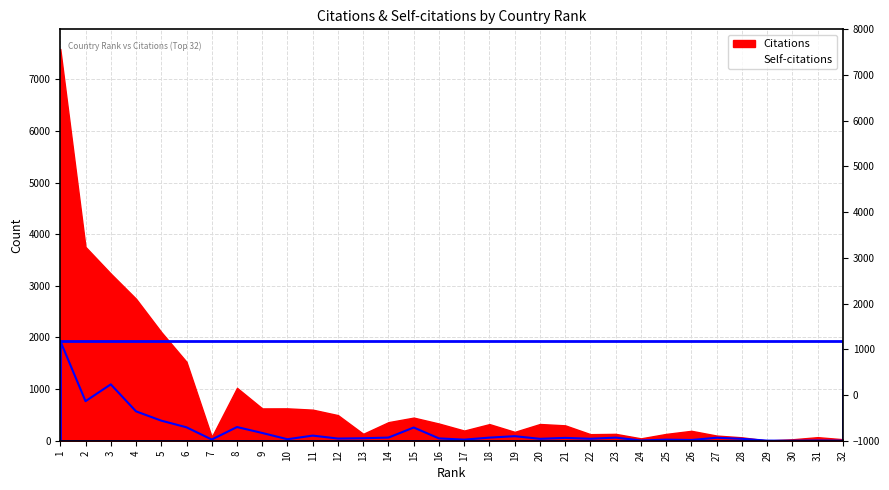

True or false: the data has more than 1 interior local peaks.

True